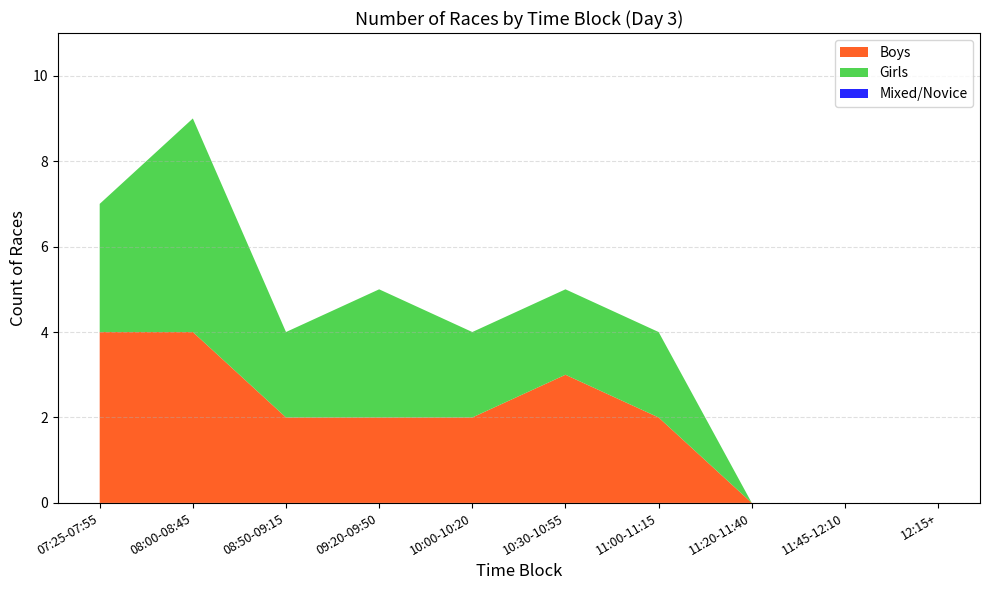

At which category is the sum across all series the highest?

08:00-08:45